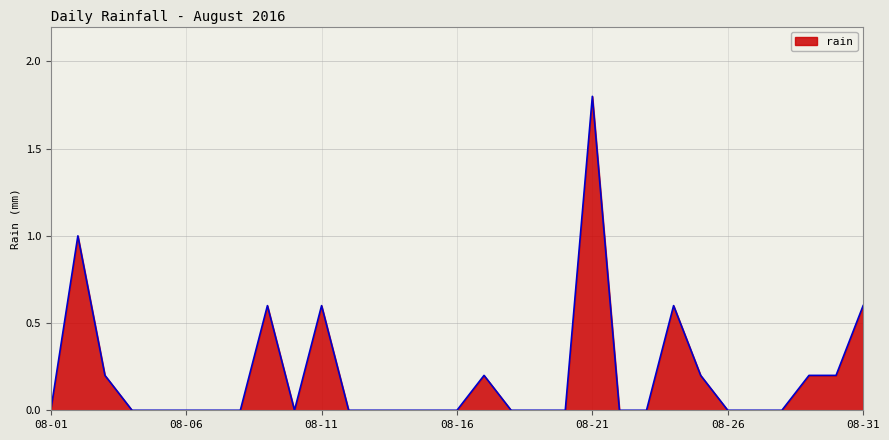

What is the difference between the maximum and minimum values?

1.8